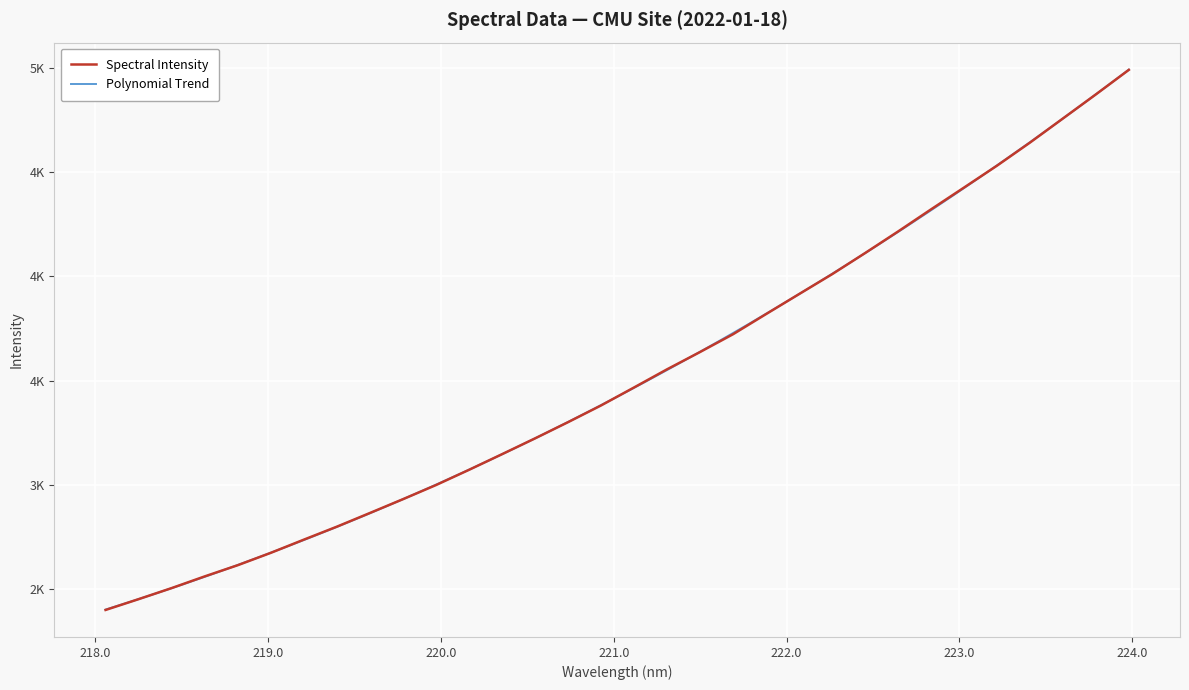

List the labels in order of value, smallest first.

218.0596, 218.2508, 218.442, 218.6332, 218.8244, 219.0156, 219.2067, 219.3979, 219.589, 219.7801, 219.9712, 220.1623, 220.3533, 220.5444, 220.7354, 220.9264, 221.1174, 221.3083, 221.4993, 221.6902, 221.8812, 222.0721, 222.263, 222.4538, 222.6447, 222.8355, 223.0264, 223.2172, 223.408, 223.5987, 223.7895, 223.9802